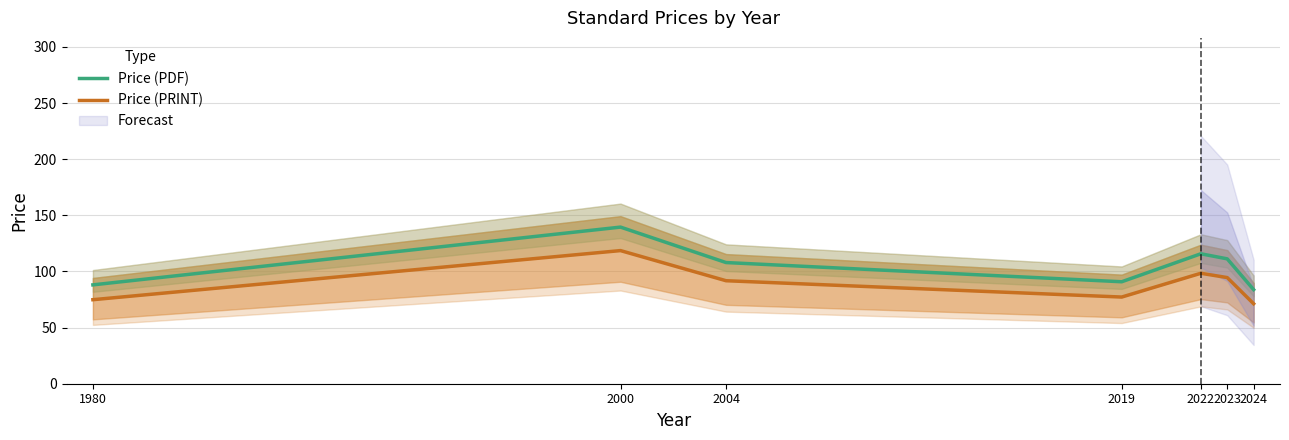

At which label does Price (PRINT) first exceed 91?

2000